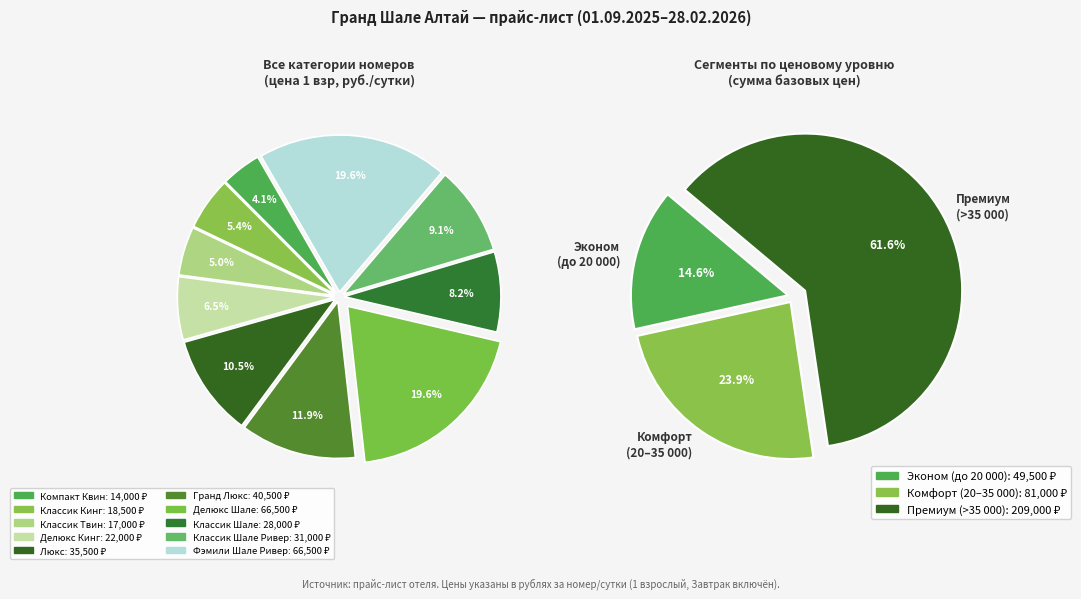

Count the number of slices in the pie.

10